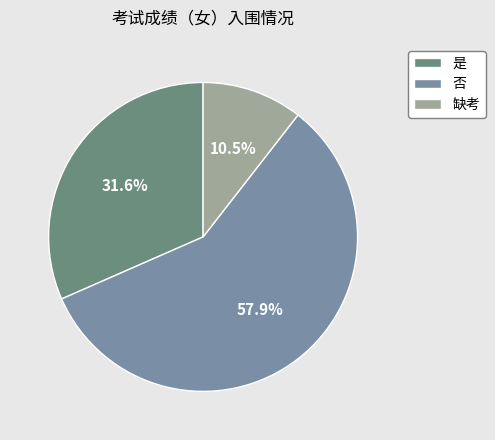

To the nearest percent, what is the difference between the largest and smallest slice percentages?

47%